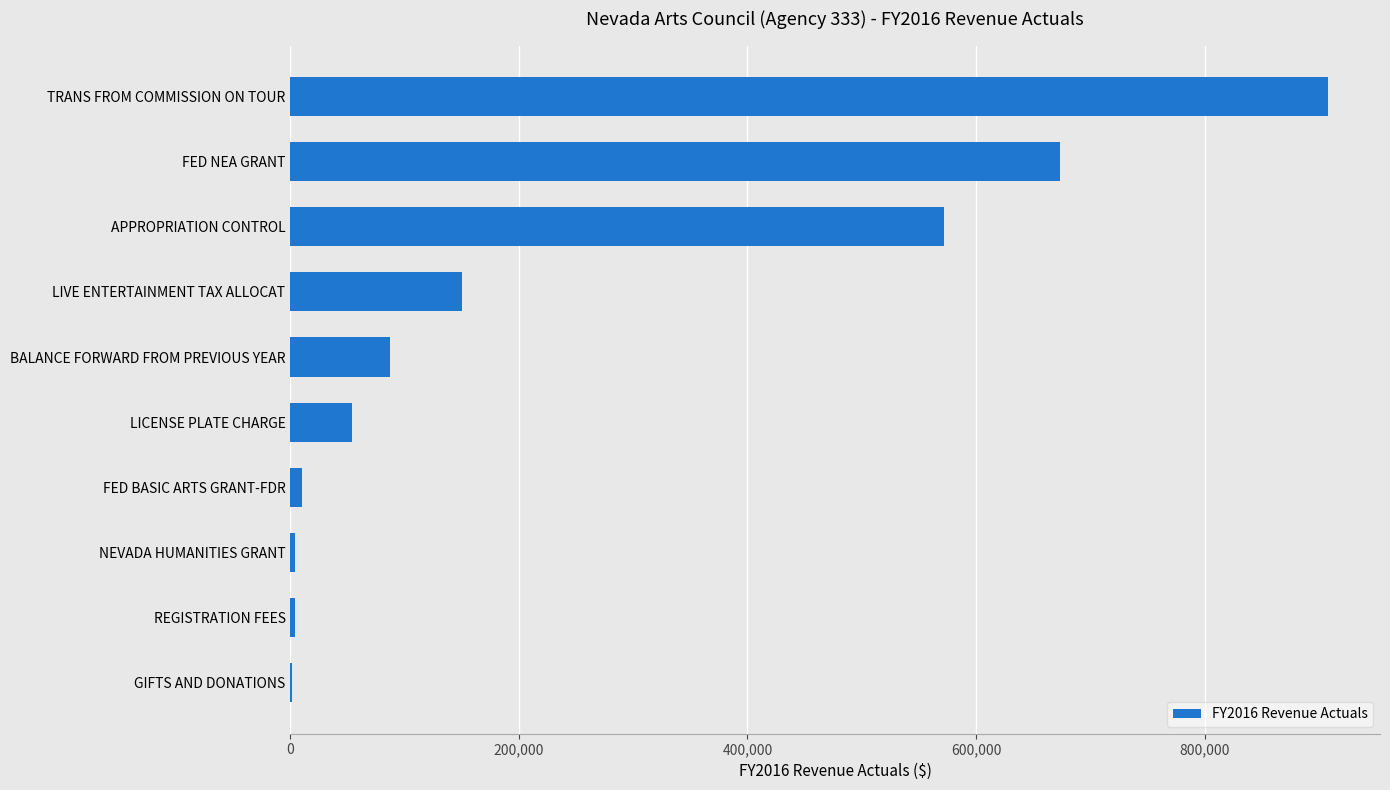

True or false: the data shows 572112 at APPROPRIATION CONTROL.

True